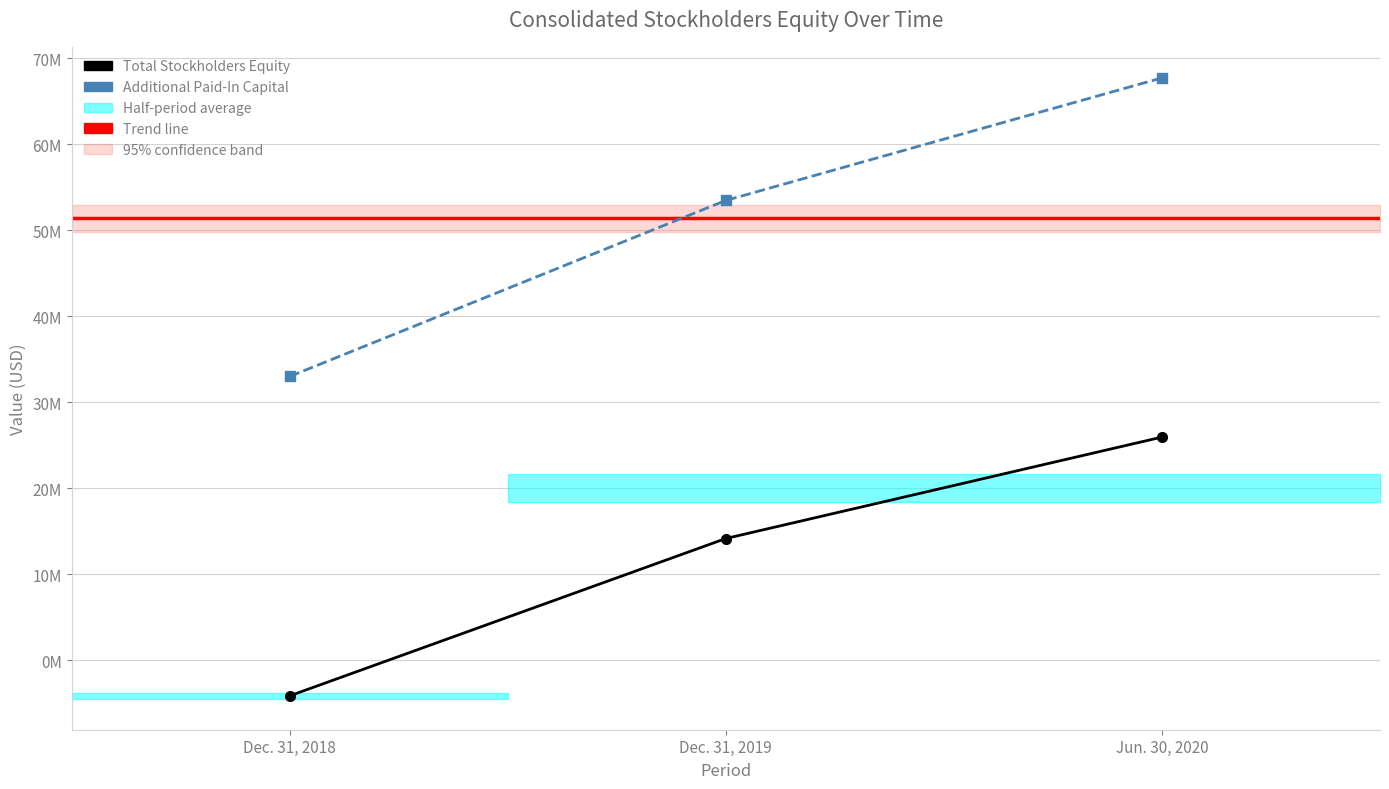

What is the sum of the Total Stockholders Equity values at Dec. 31, 2019 and Dec. 31, 2018?

10021798